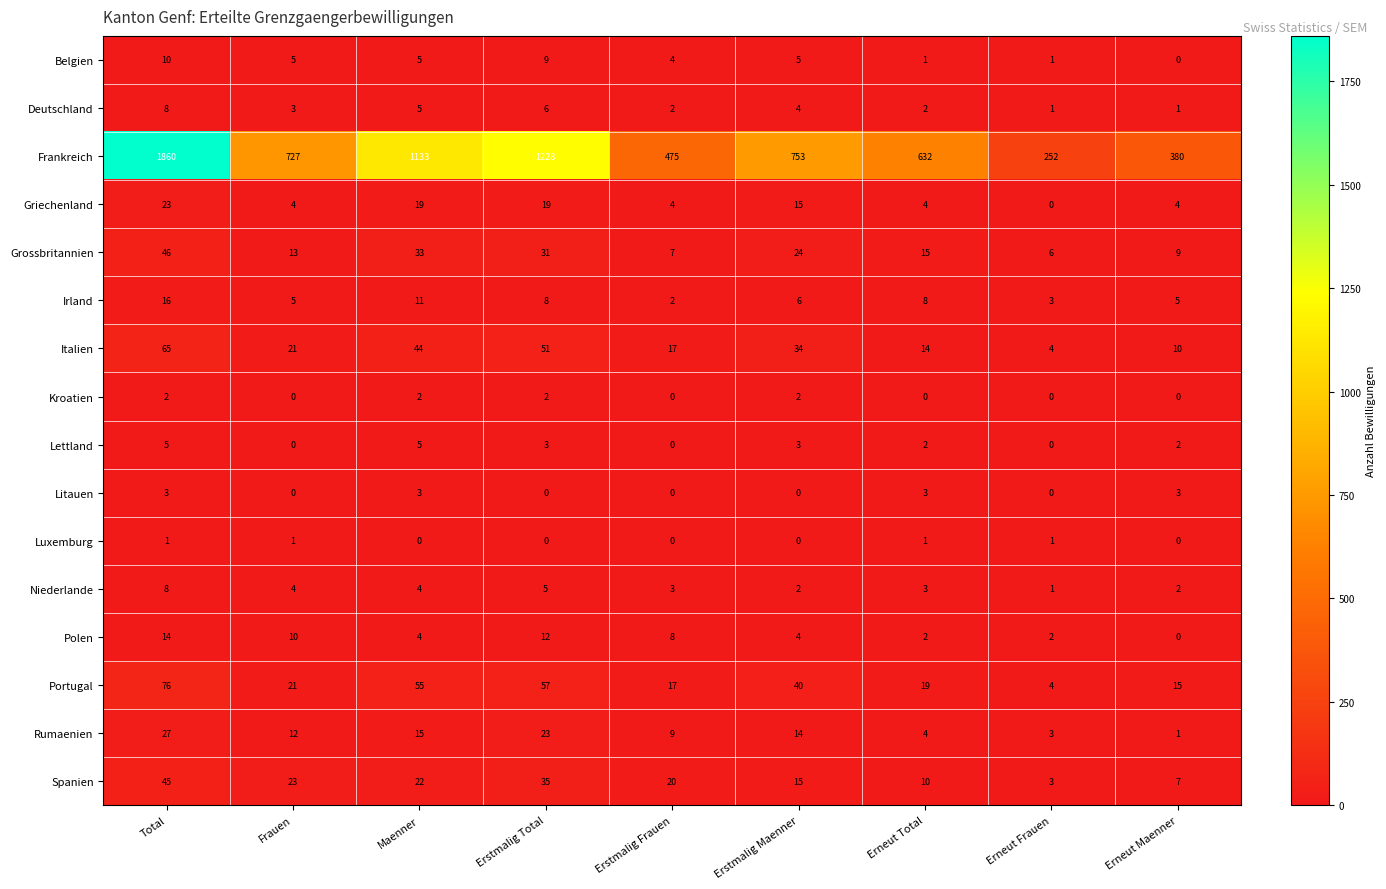

What is the maximum value for Rumaenien?

27